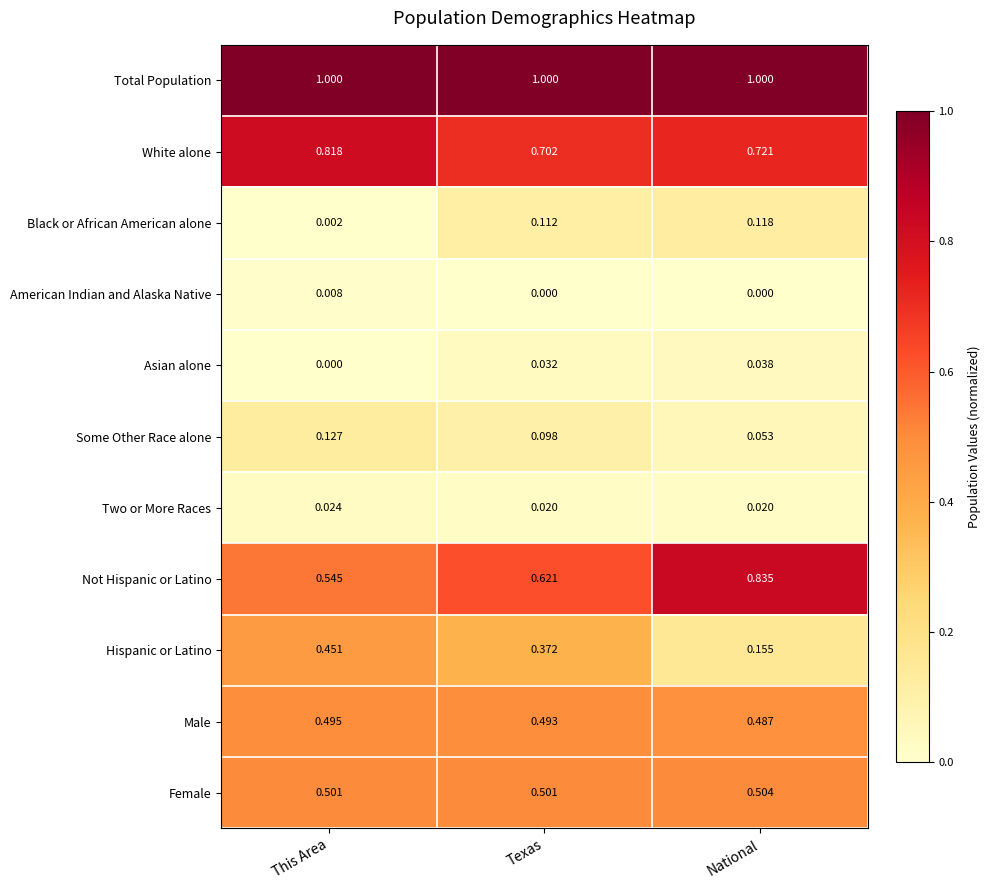

What is the difference between the highest and lowest values at This Area?

1.0